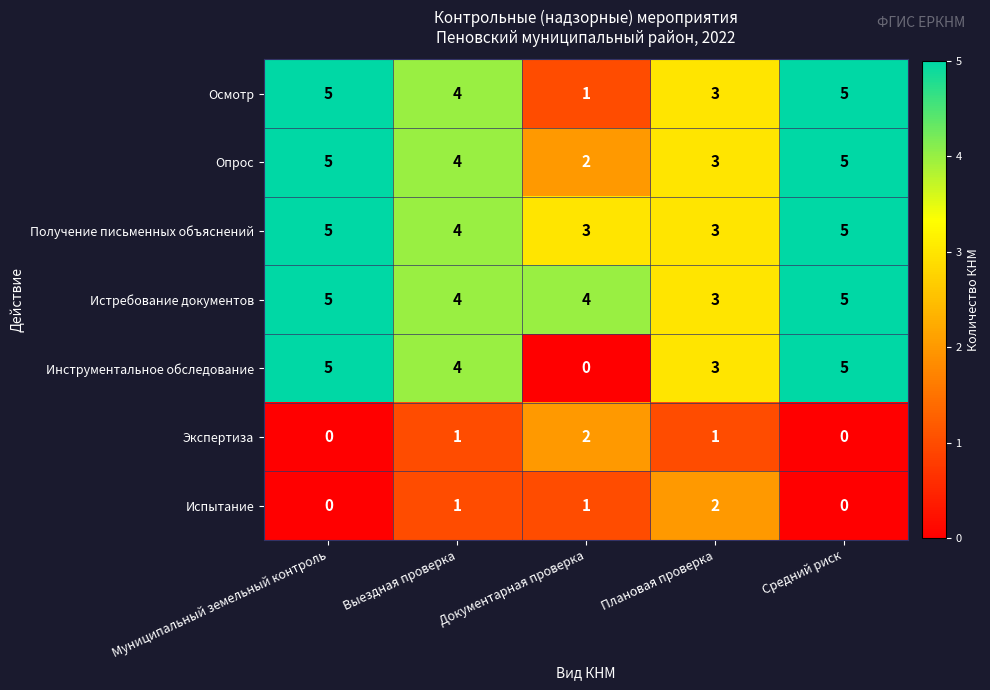

Is it true that Получение письменных объяснений equals 4 at Плановая проверка?

False